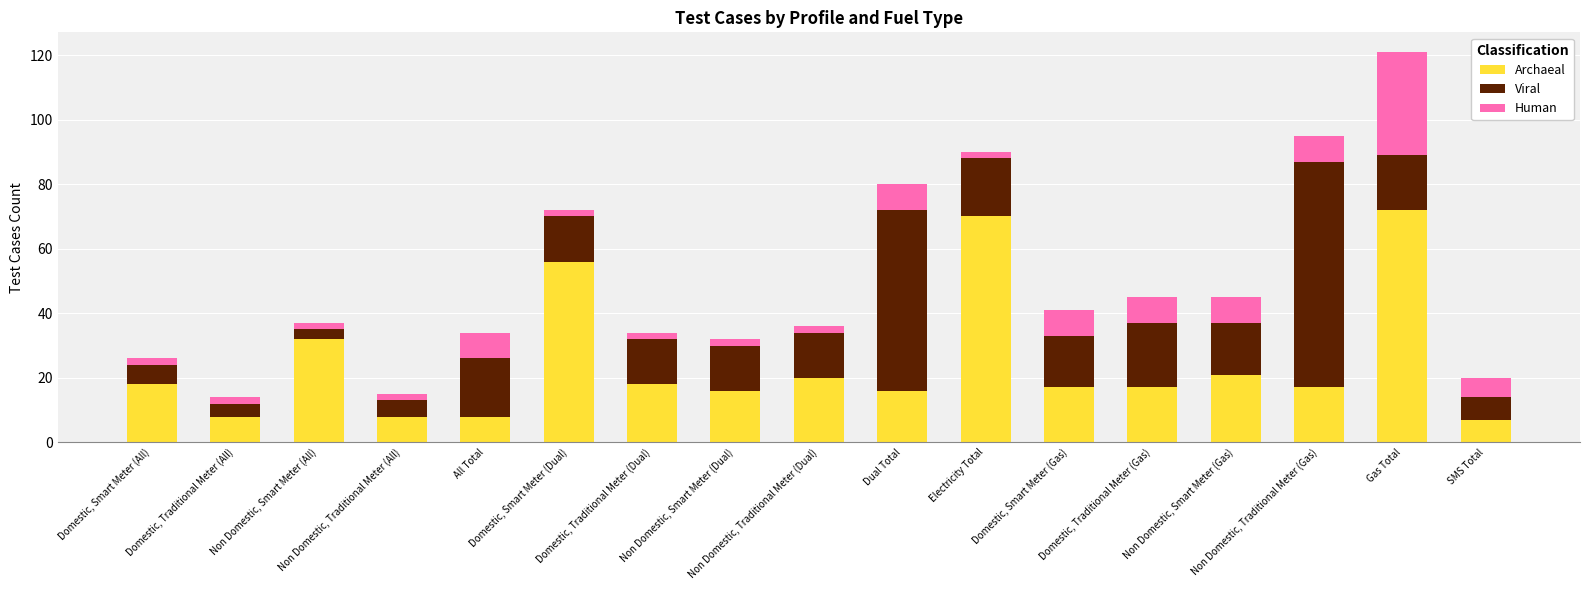

At which category is the sum across all series the highest?

Gas Total